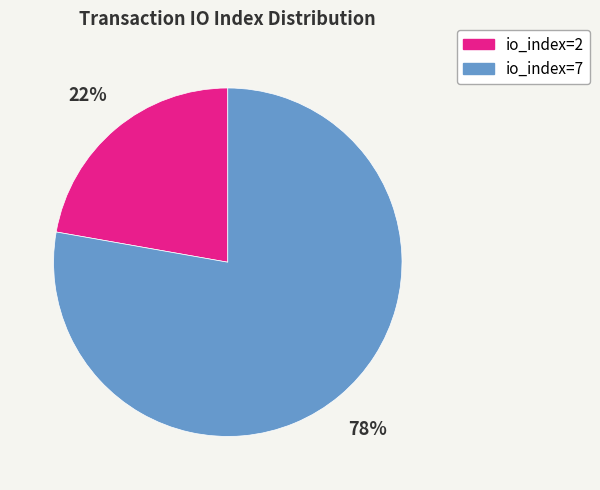

Approximately how many times larger is the value at io_index=2 compared to io_index=7?

0.3